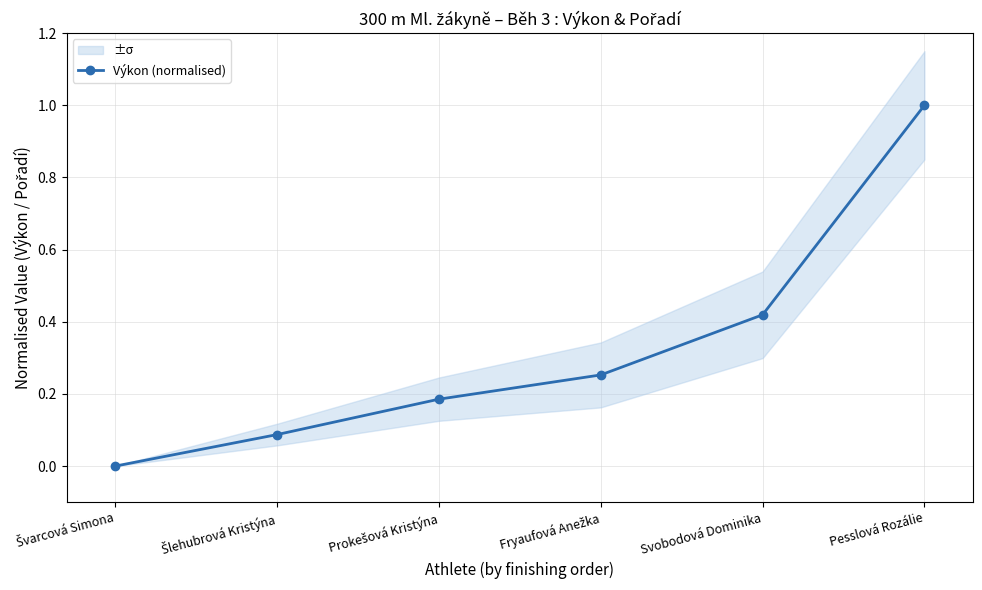

Reading right to left, list all the values displayed in this chart.

Pesslová Rozálie=1.0	Svobodová Dominika=0.4	Fryaufová Anežka=0.3	Prokešová Kristýna=0.2	Šlehubrová Kristýna=0.1	Švarcová Simona=0.0